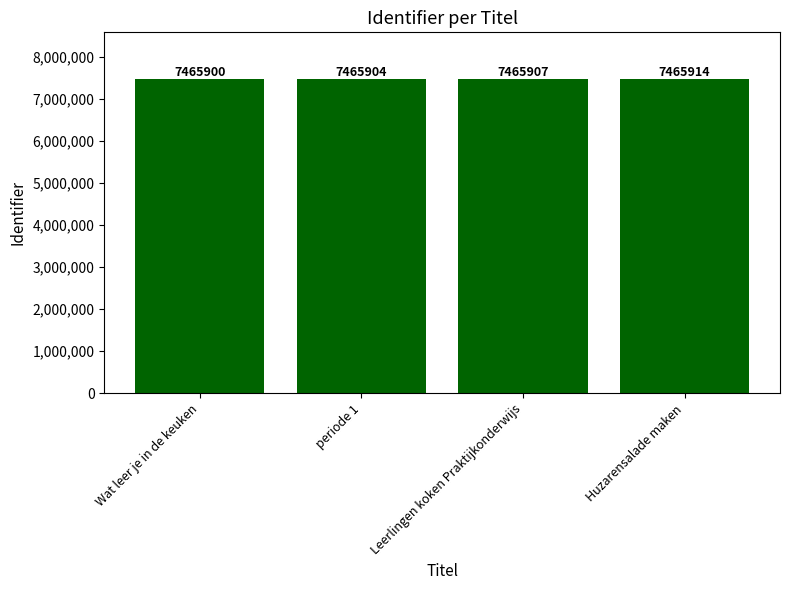

True or false: the data shows 2773391 at Wat leer je in de keuken.

False